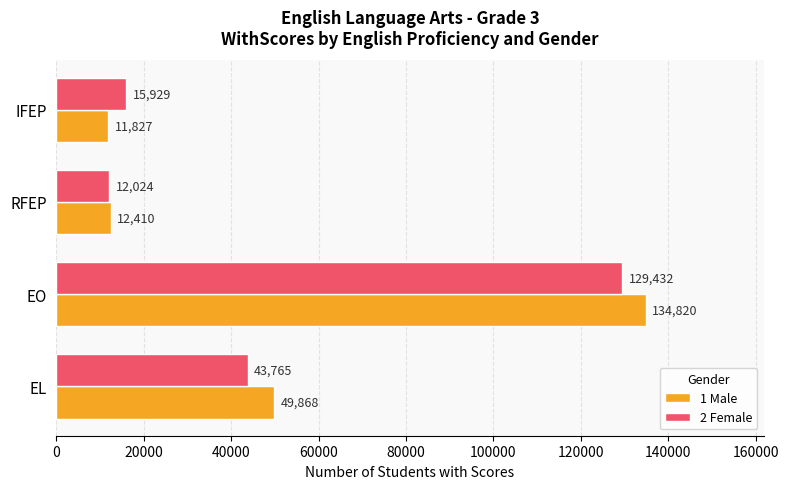

What are all the series names shown in the legend?

1 Male, 2 Female